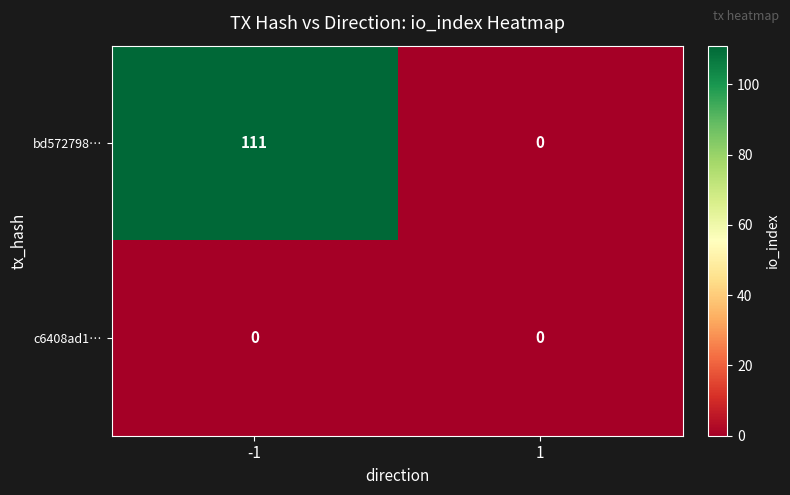

Rank the series by their maximum value, from lowest to highest.

c6408ad1…, bd572798…